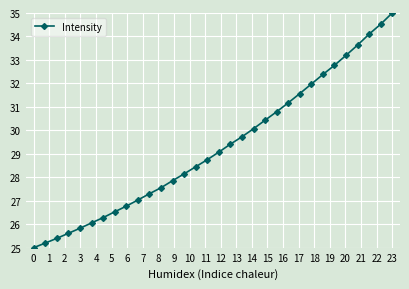

What is the value of the 27th point from the left?

32.8